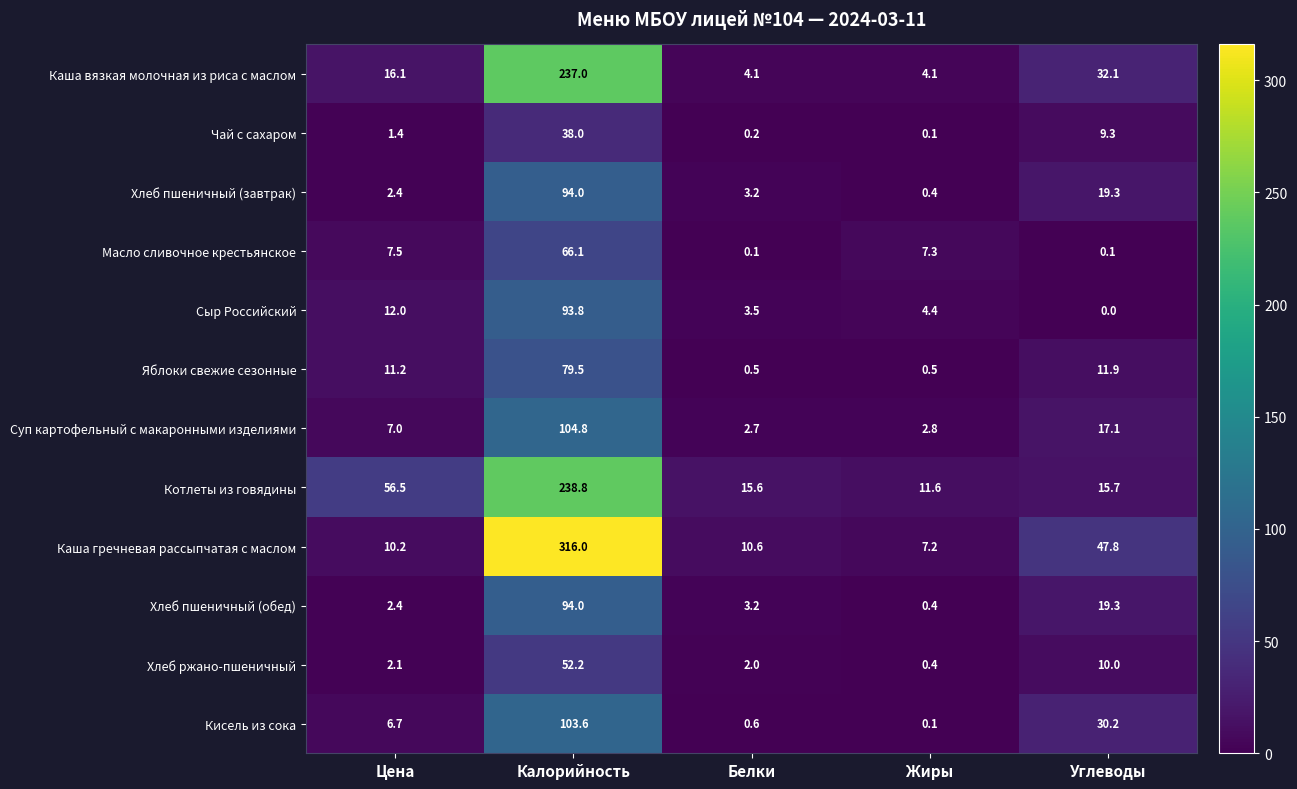

Which series has the largest total across all categories?

Каша гречневая рассыпчатая с маслом